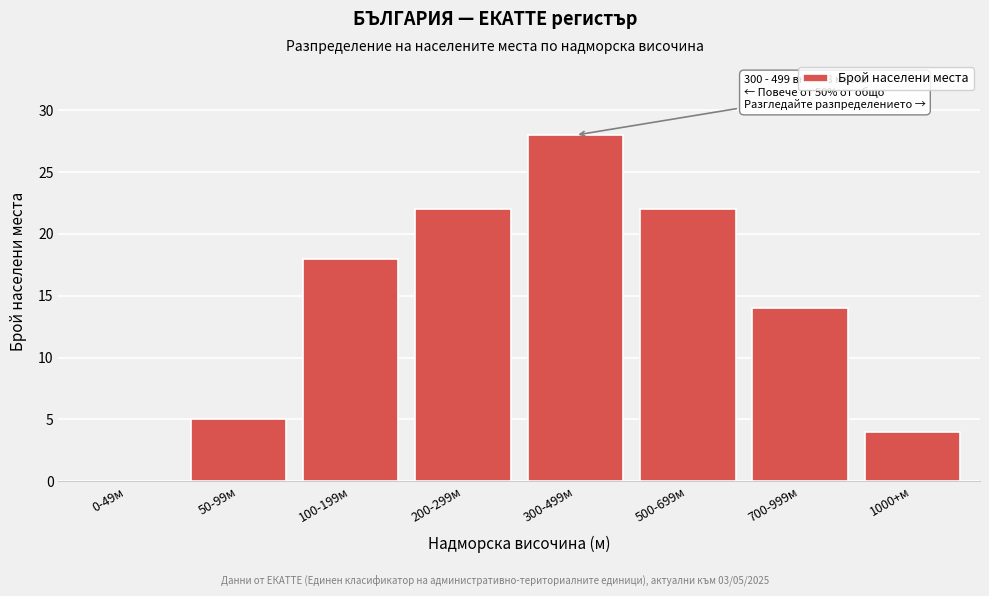

Reading right to left, transcribe all the data shown in this chart.

1000+м=4	700-999м=14	500-699м=22	300-499м=28	200-299м=22	100-199м=18	50-99м=5	0-49м=0